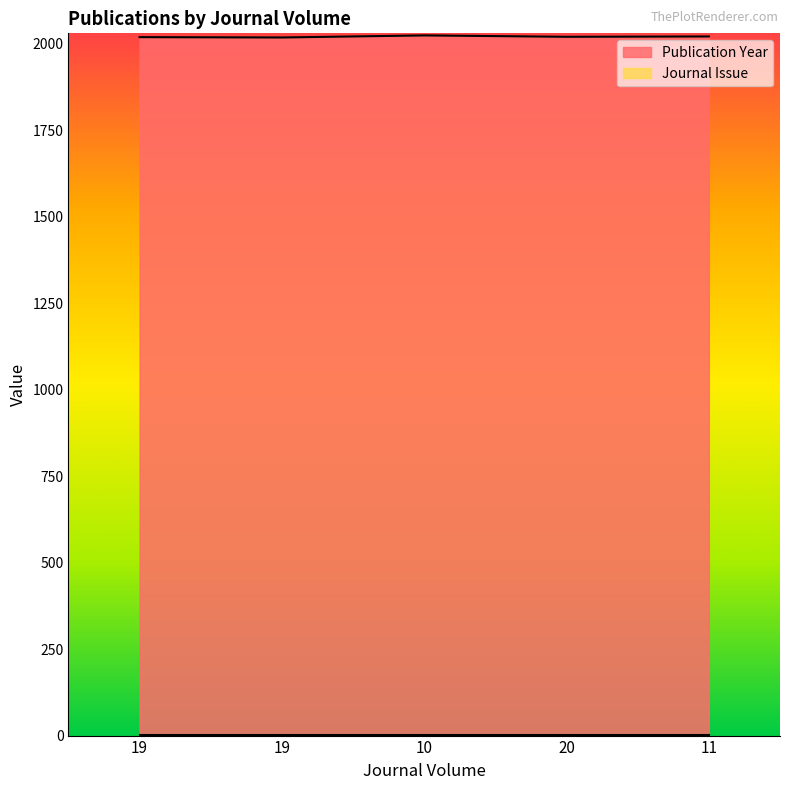

Rank the categories by value from lowest to highest.

19, 19, 20, 11, 10